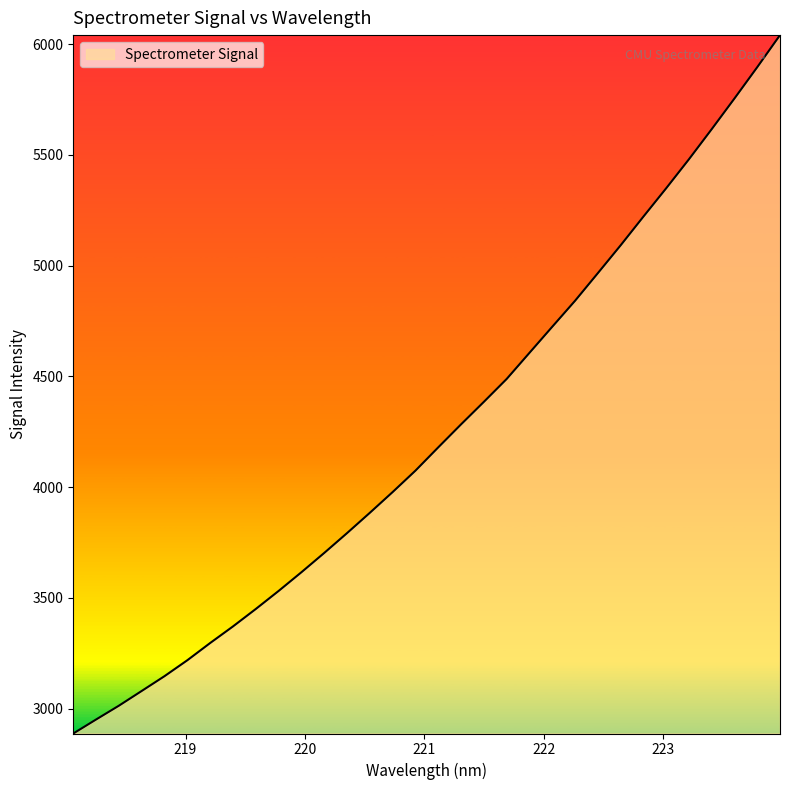

What is the maximum value shown in the chart?

6041.1